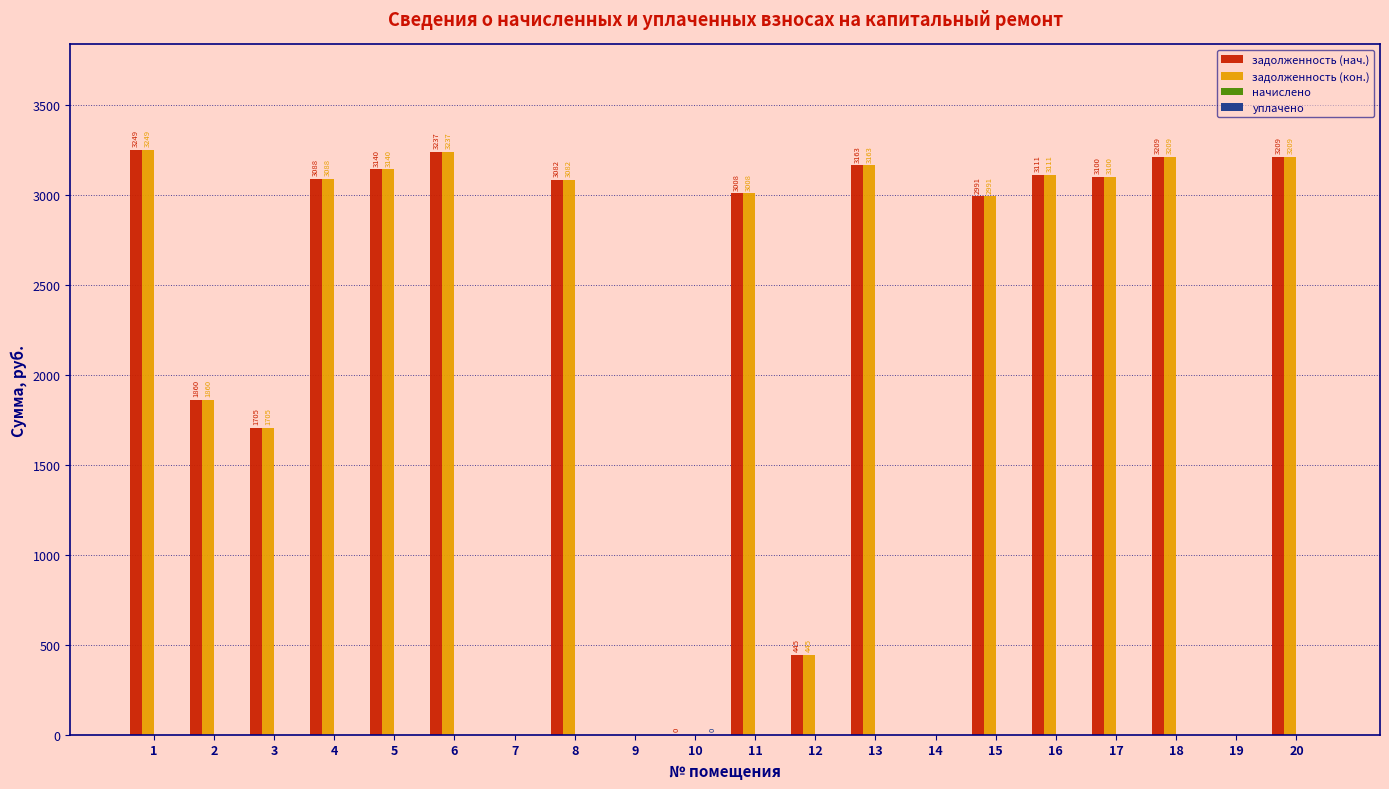

Where is задолженность (кон.) nearest to the value 1624?

3